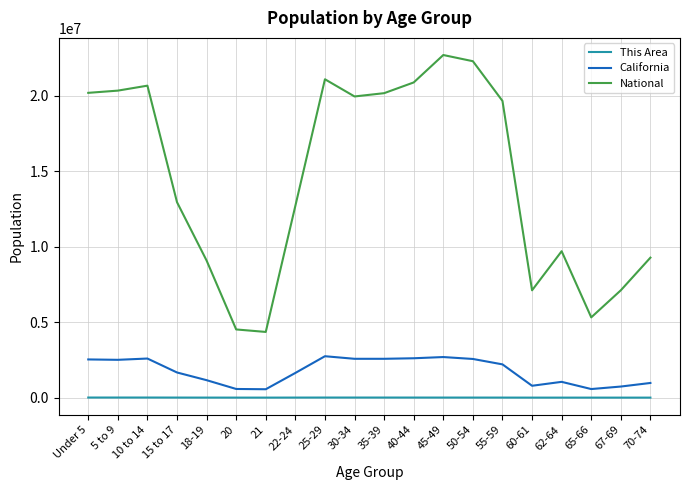

Where is National nearest to the value 13531442?

15 to 17